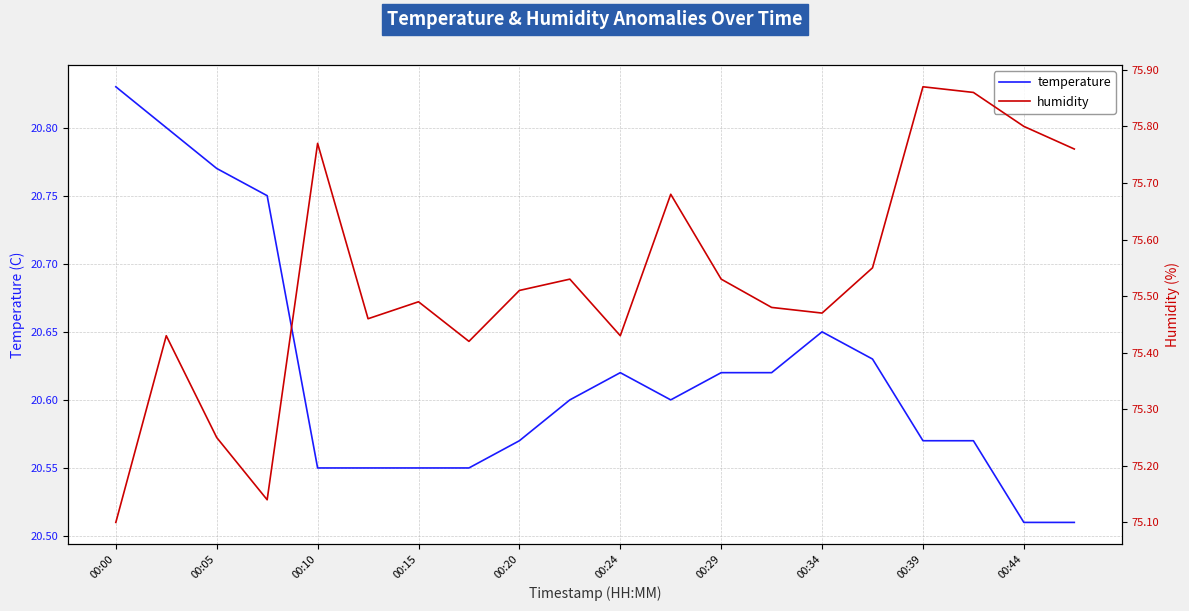

What is the value of the temperature point at the 7th from the left?

20.6